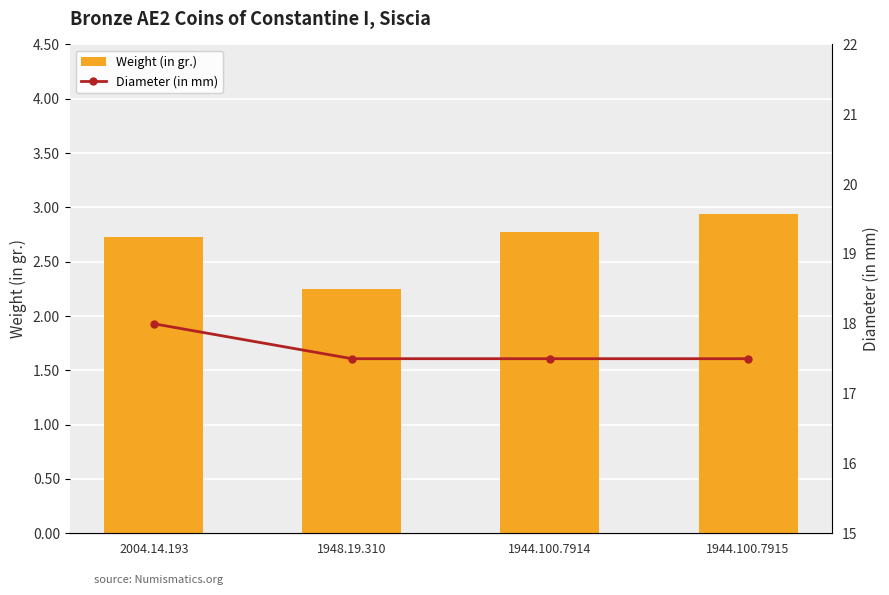

Reading left to right, list all the values displayed in this chart.

Weight (in gr.): 2.7	2.2	2.8	2.9
Diameter (in mm): 18.0	17.5	17.5	17.5